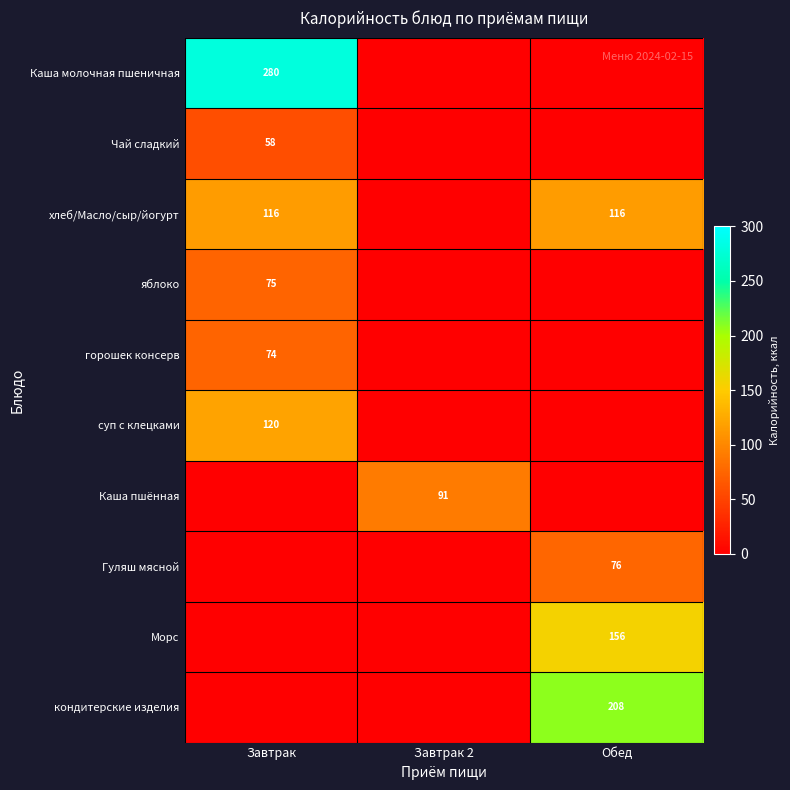

Is it true that кондитерские изделия equals 120 at Обед?

False